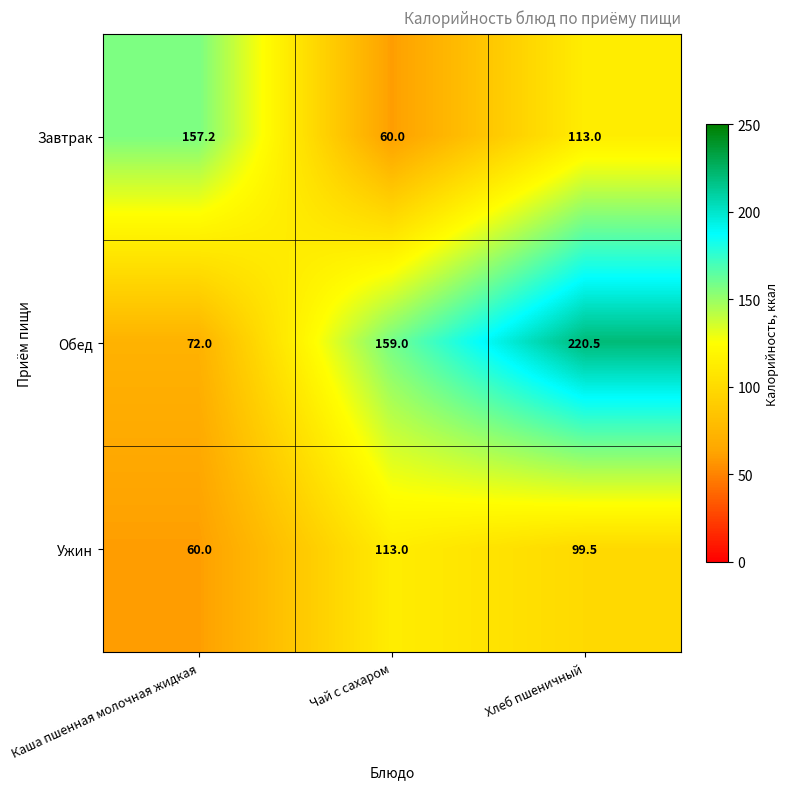

What is the sum of the Ужин values at Каша пшенная молочная жидкая and Чай с сахаром?

173.0